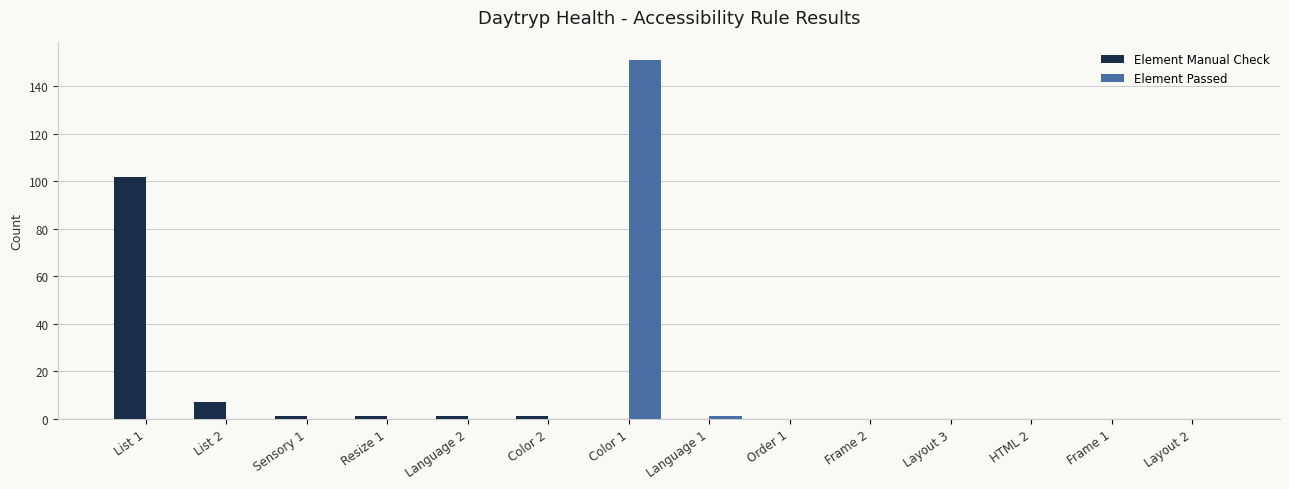

Reading left to right, extract all data points from this chart.

Element Manual Check: List 1=102	List 2=7	Sensory 1=1	Resize 1=1	Language 2=1	Color 2=1	Color 1=0	Language 1=0	Order 1=0	Frame 2=0	Layout 3=0	HTML 2=0	Frame 1=0	Layout 2=0
Element Passed: List 1=0	List 2=0	Sensory 1=0	Resize 1=0	Language 2=0	Color 2=0	Color 1=151	Language 1=1	Order 1=0	Frame 2=0	Layout 3=0	HTML 2=0	Frame 1=0	Layout 2=0